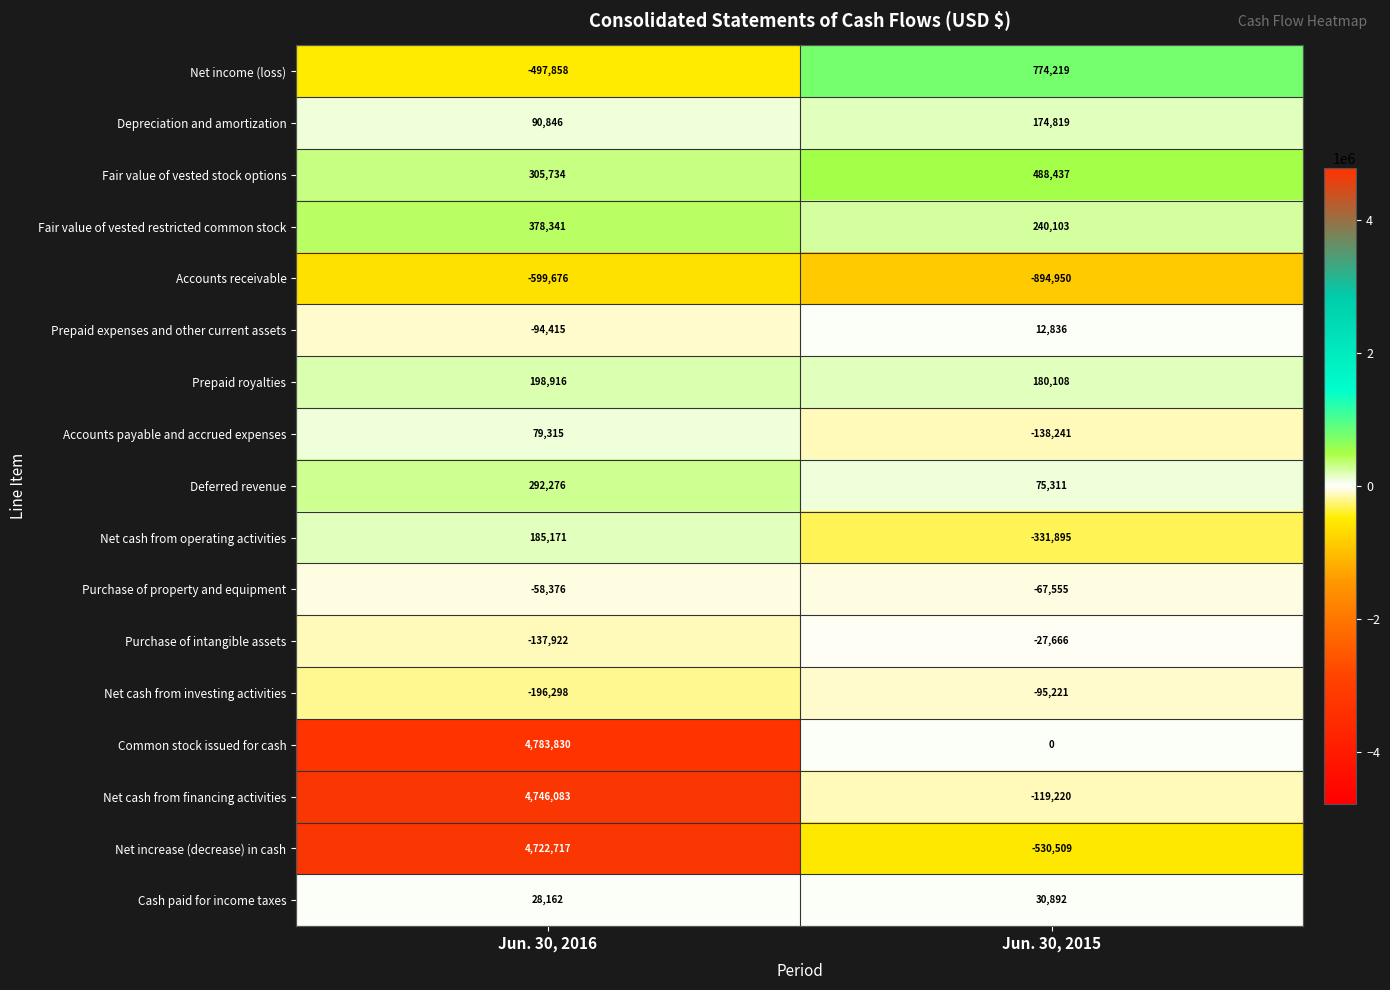

What is the sum of the Fair value of vested restricted common stock values at Jun. 30, 2016 and Jun. 30, 2015?

618444